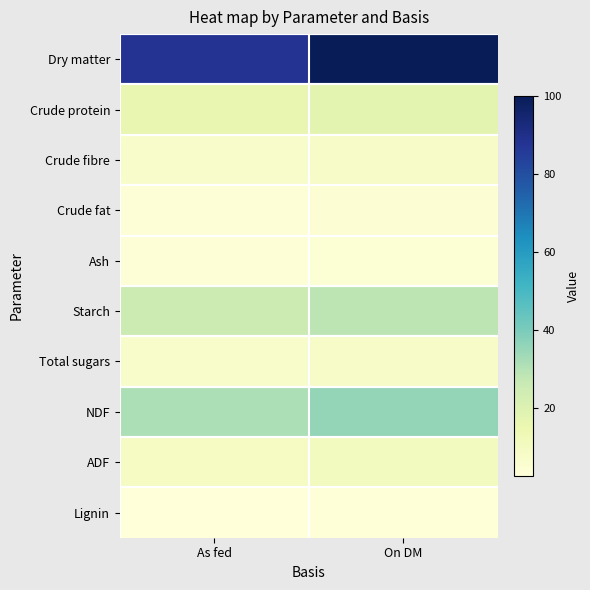

How many series are shown in this chart?

10